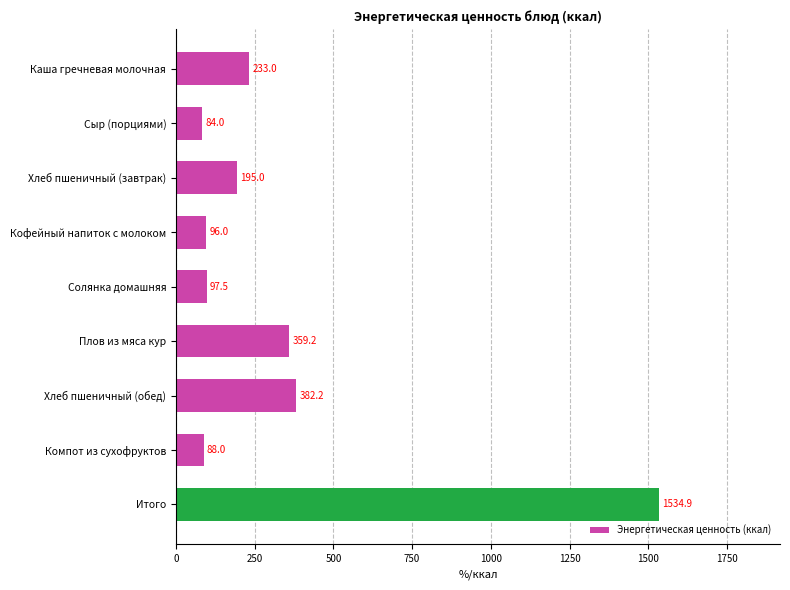

What is the sum of the values at Каша гречневая молочная and Сыр (порциями)?

317.0